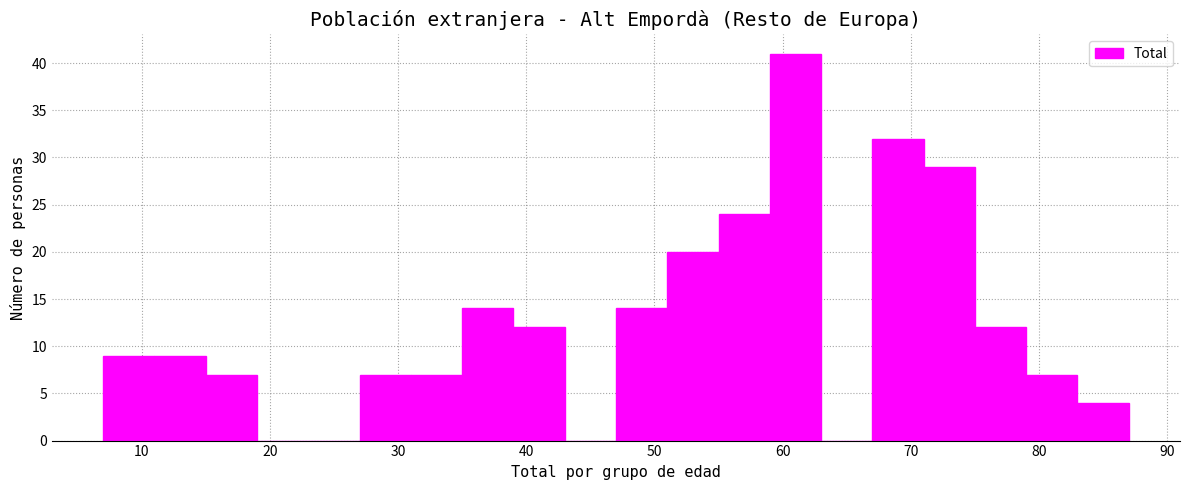

How tall is the bar that spans 7 to 11 on the x-axis? The values are not printed on the chart, so give them approximately, as read against the axis.

9